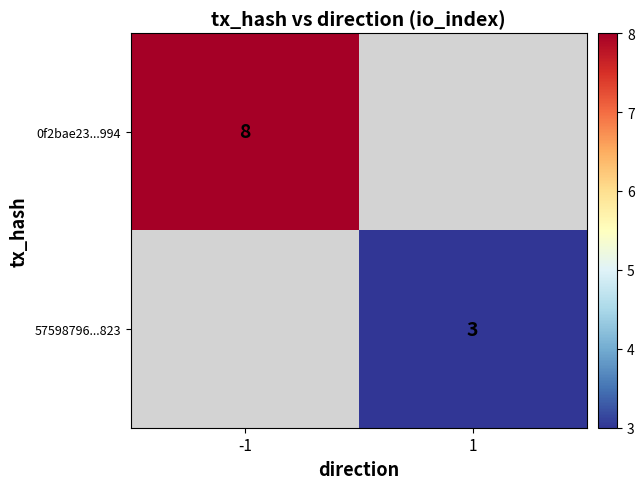

True or false: 57598796...823 has a value of 4.5 at 1.

False